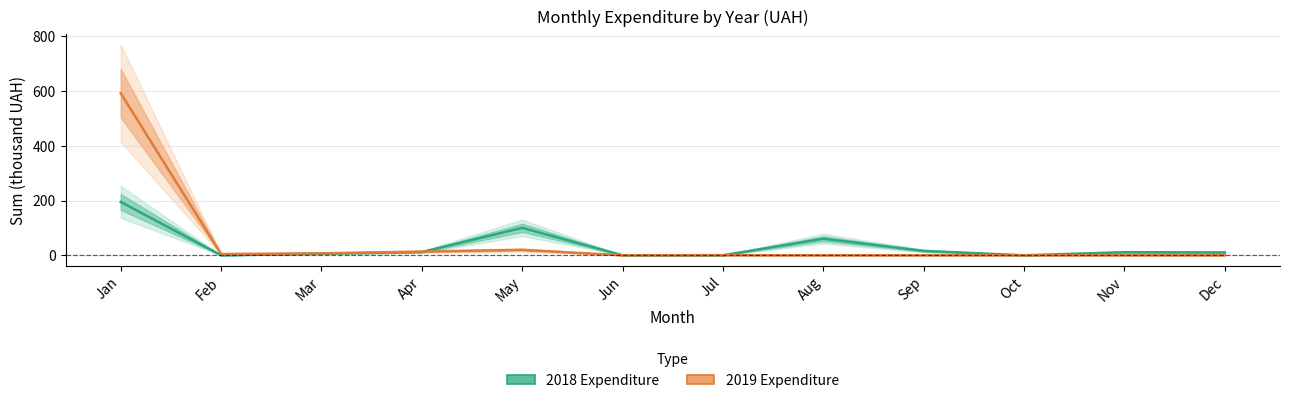

What is the total value across all series at Sep?

16.1